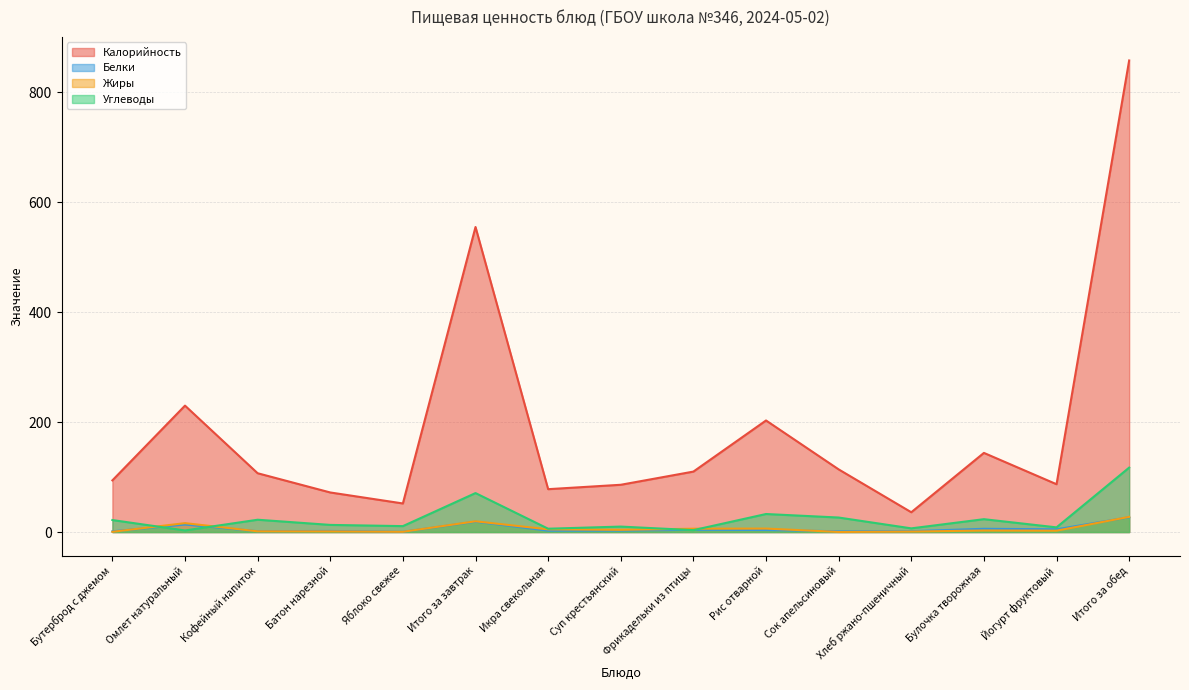

Where is the first local maximum for Белки?

Омлет натуральный